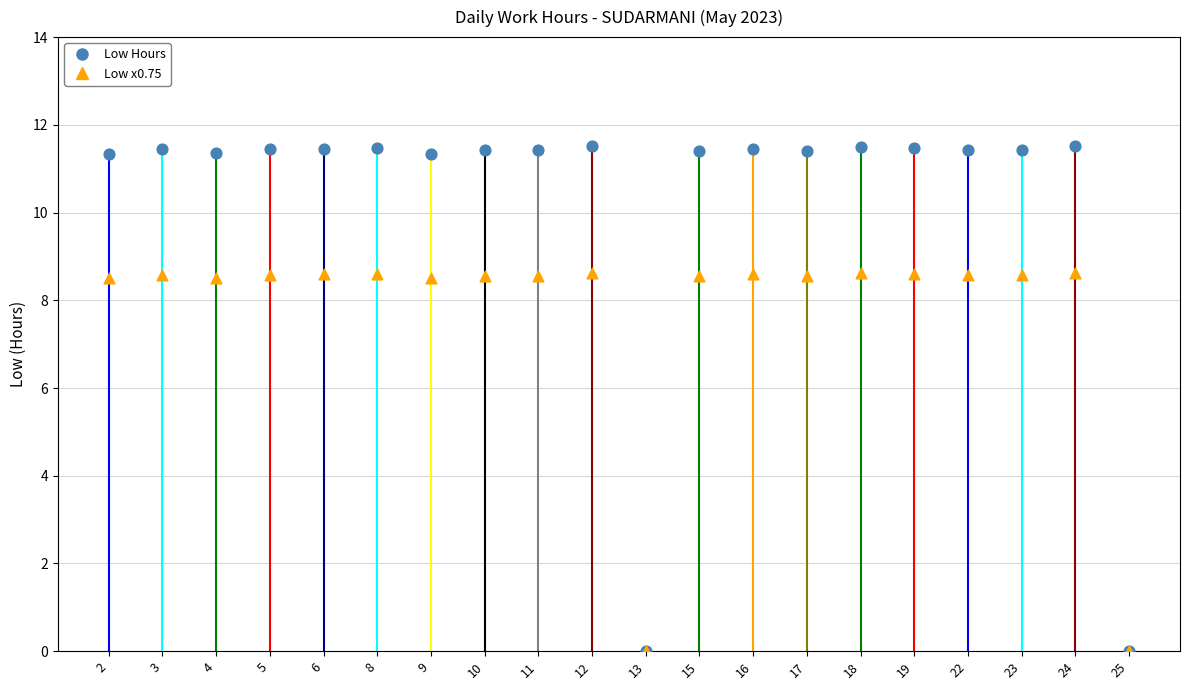

What is the change in value from 8 to 9?

-0.1